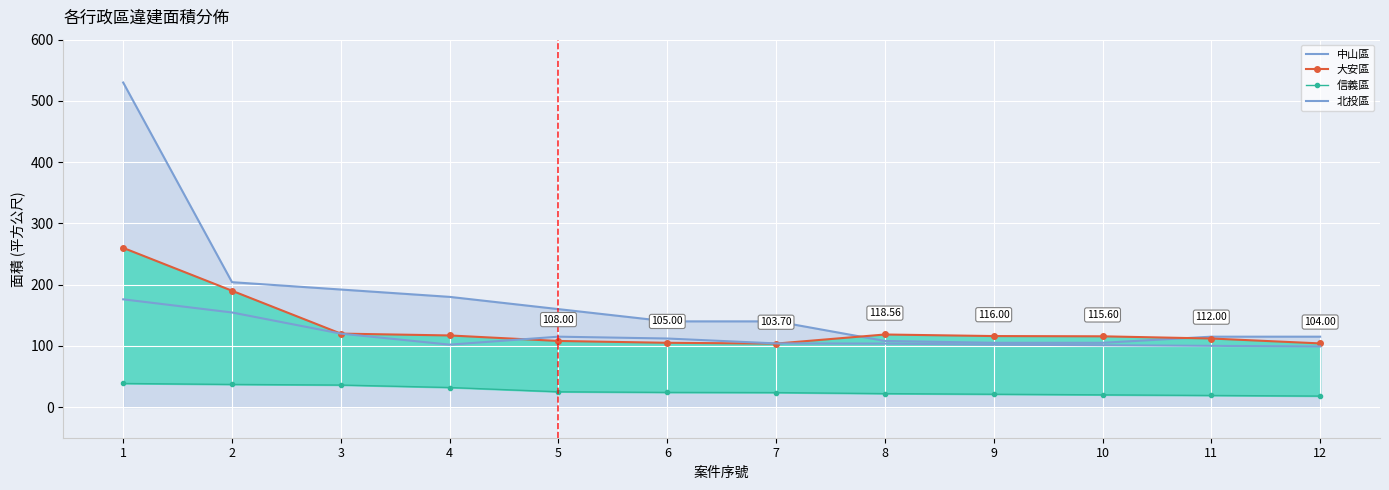

Which series has the largest total across all categories?

中山區